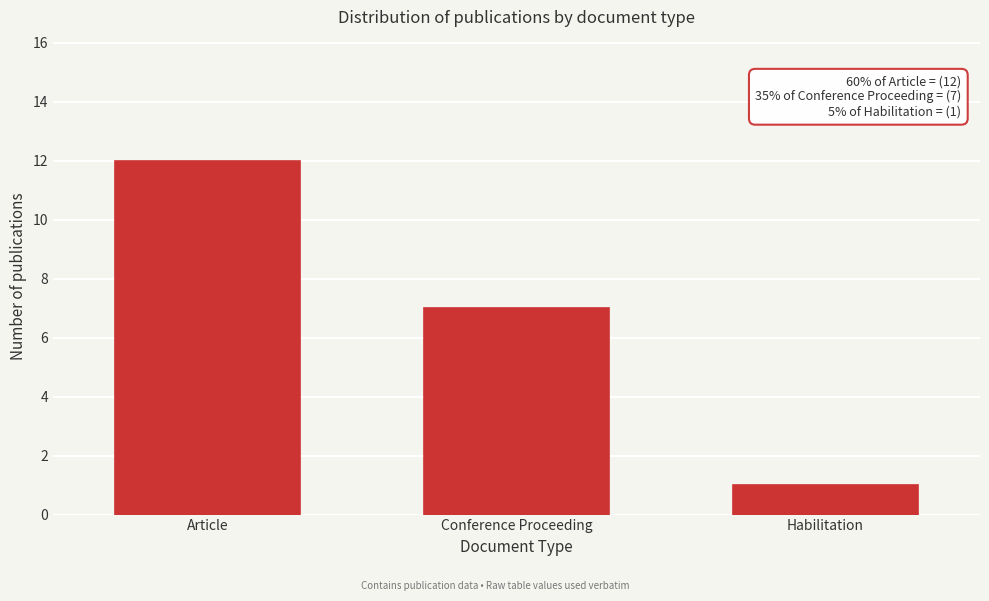

Reading left to right, what are all the values shown in this chart?

12	7	1